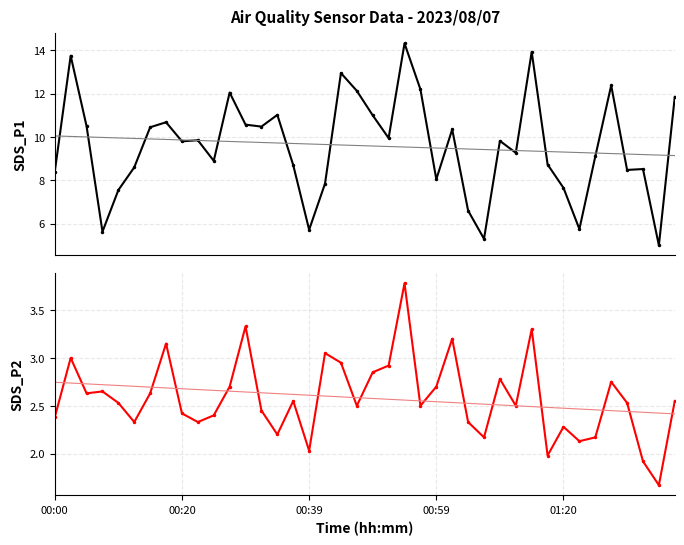

In SDS_P2, how many points are higher than both neighbors (excluding endpoints)?

12